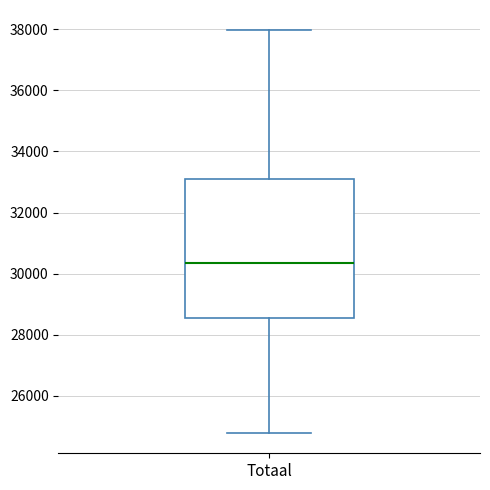

Where does the upper whisker of the box for Totaal end on the y-axis? The values are not printed on the chart, so give them approximately, as read against the axis.

38000